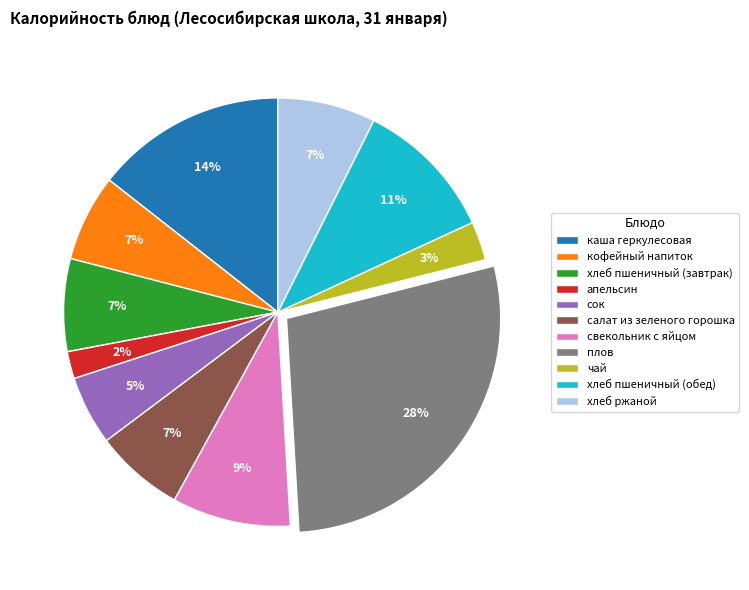

Combined, do апельсин and плов account for over 50%?

No